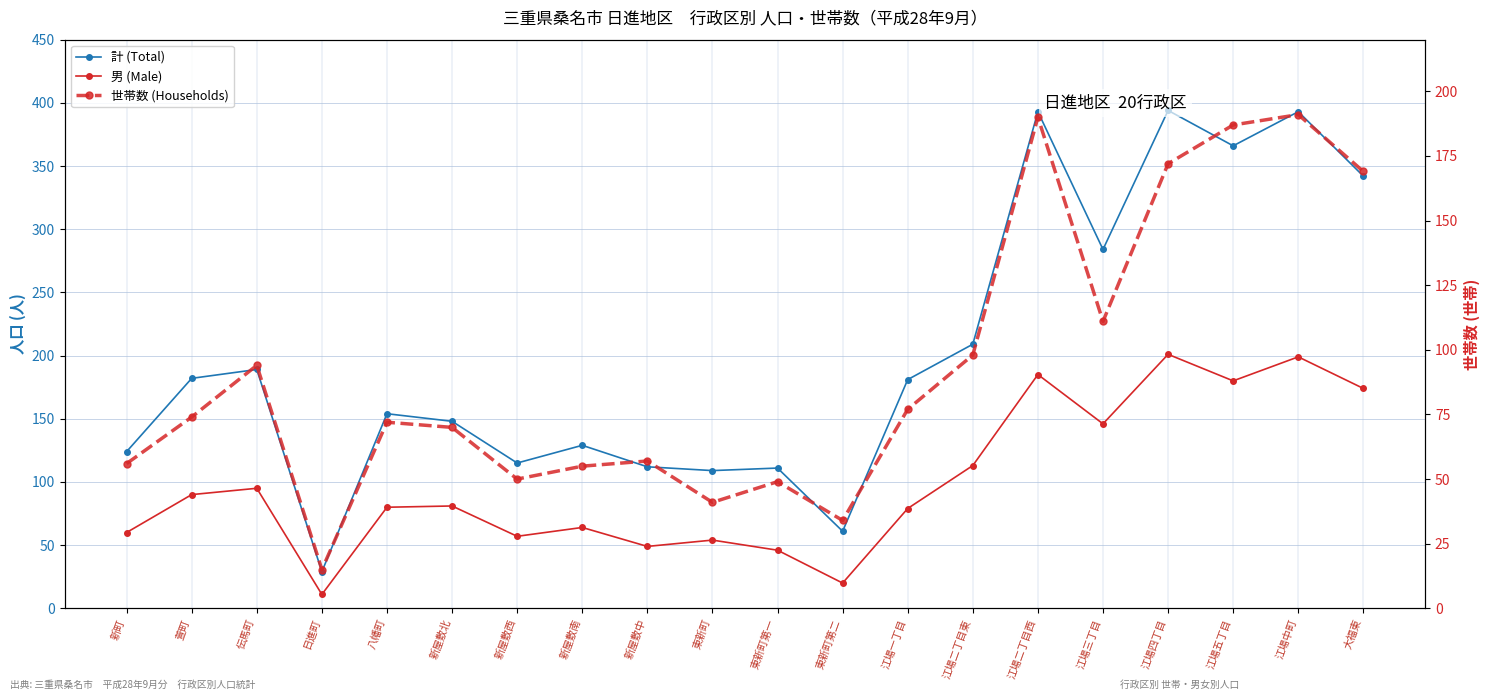

Does the chart display data point markers on the line(s)?

Yes